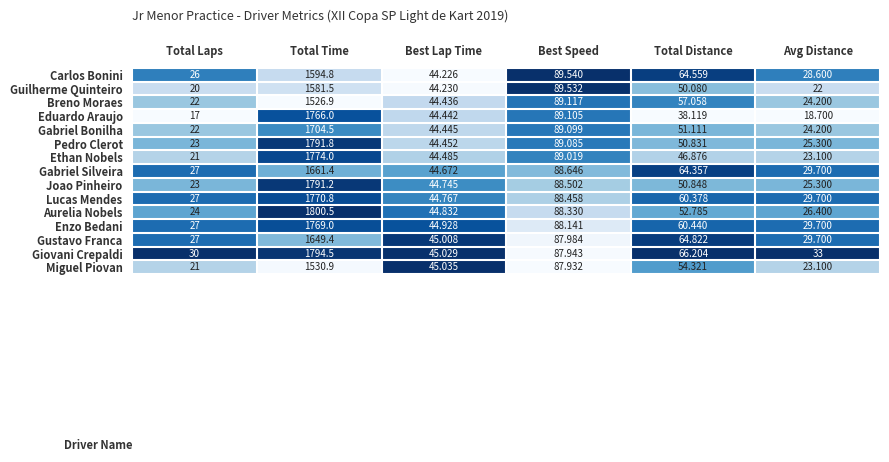

At which category is the sum across all series the highest?

Total Time